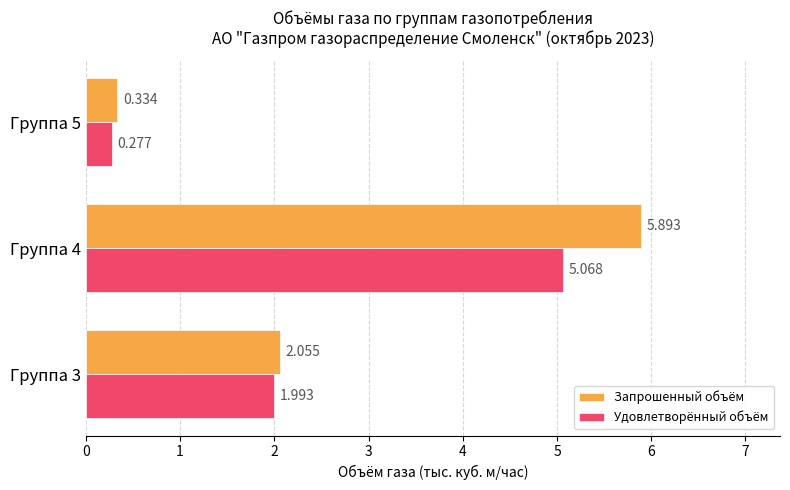

Which series has the widest spread of values?

Запрошенный объём